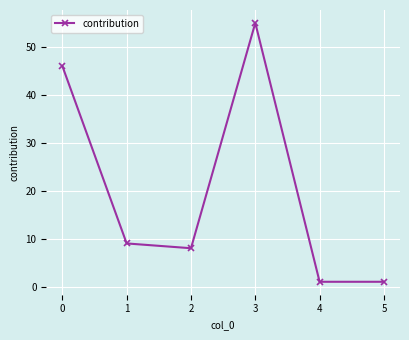

Is this an area chart (filled region under the line)?

No